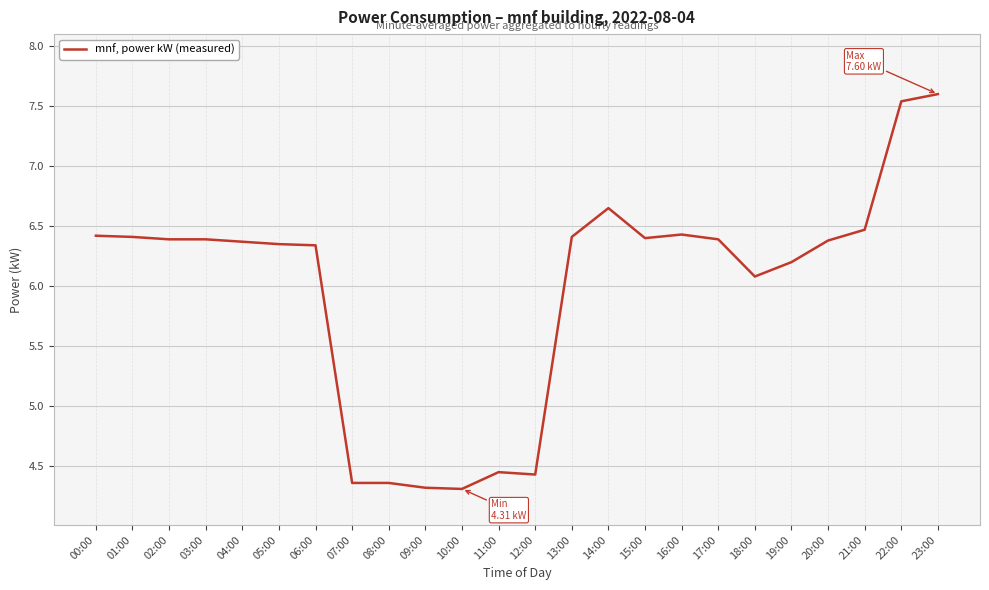

What is the difference between the second highest and second lowest values?

3.2